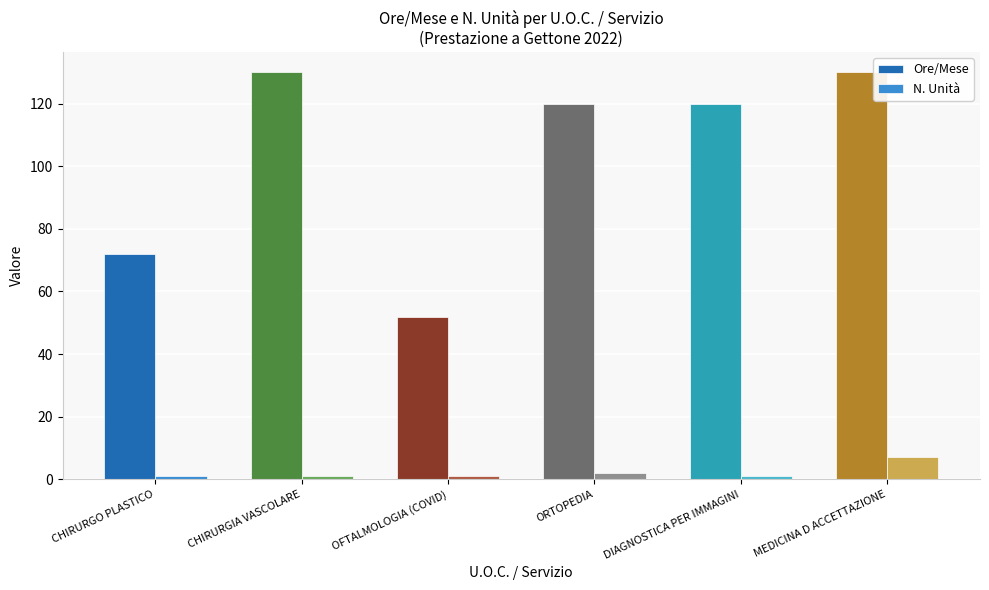

Are the bars horizontal?

No